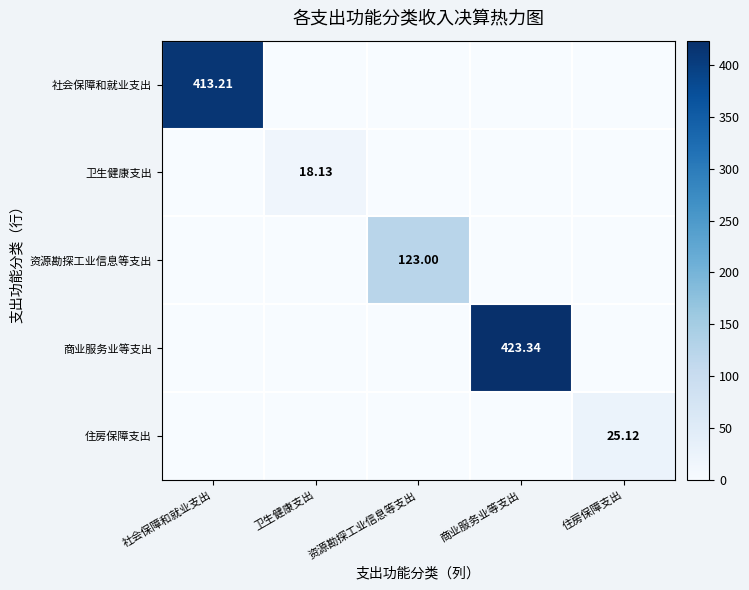

Which series has the largest range (max minus min)?

商业服务业等支出